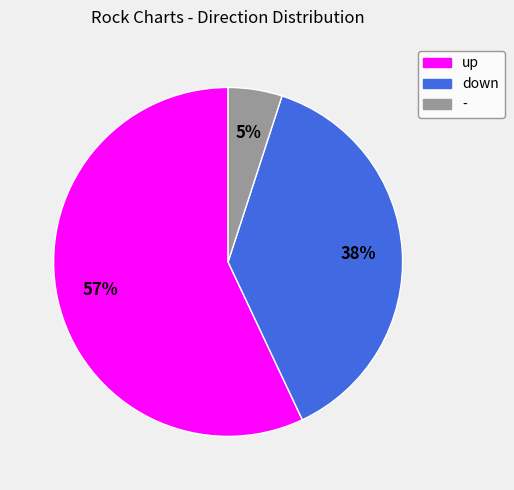

What percentage is the - slice, to the nearest percent?

5%